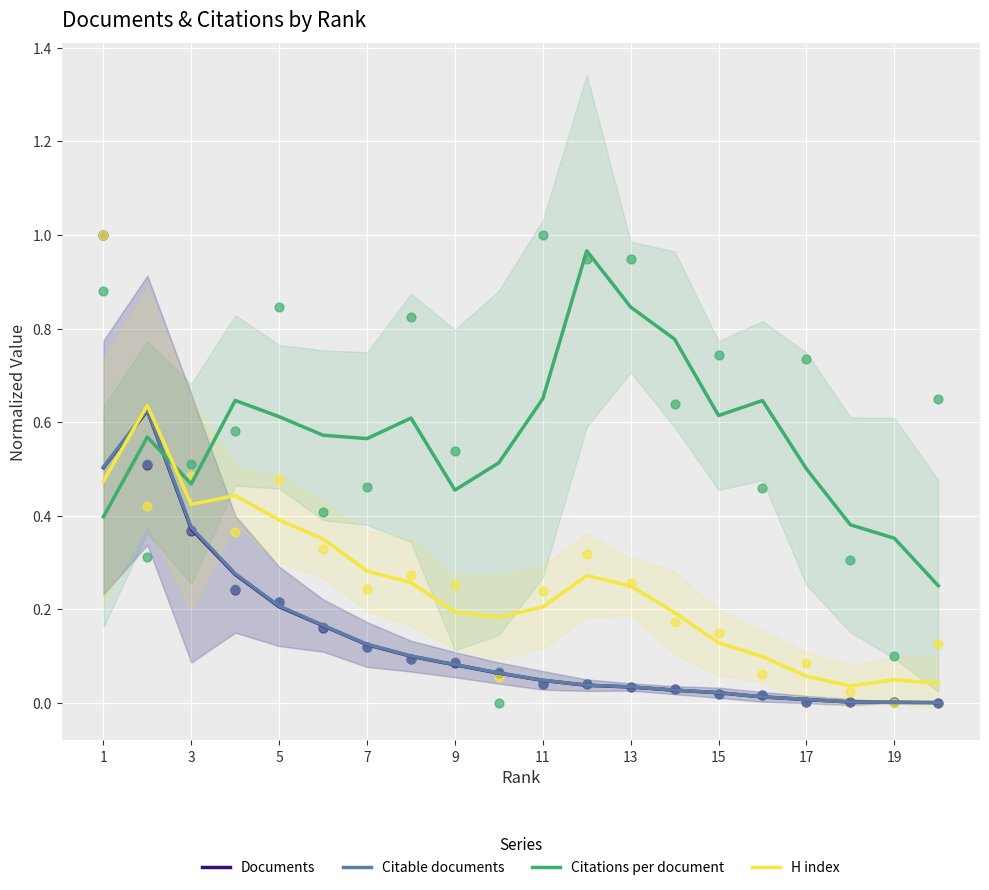

Which series ends up on top after the final intersection of Documents and Citations per document?

Citations per document